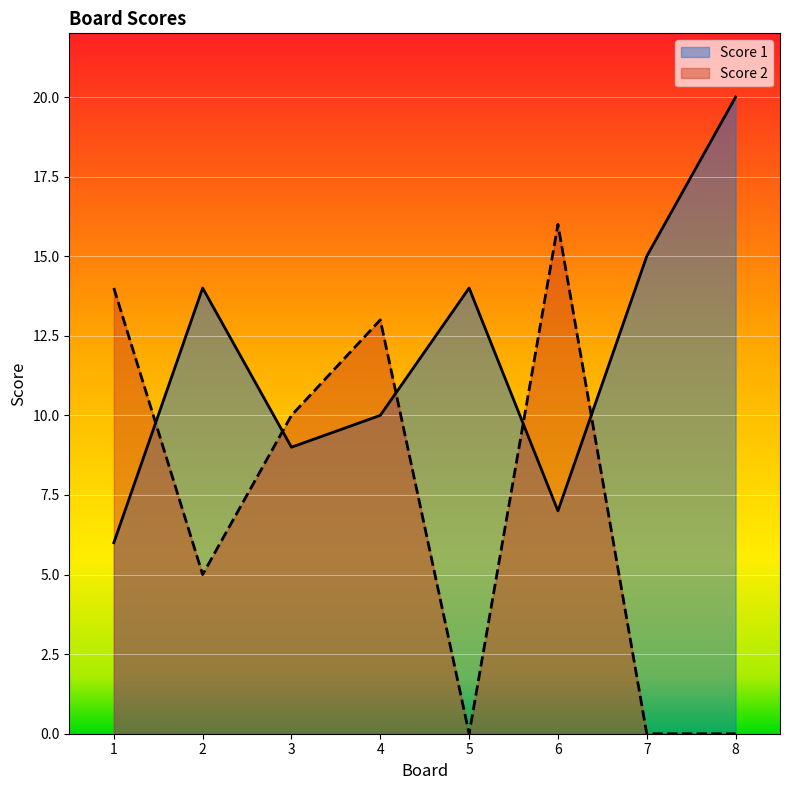

What is the sum of all Score 1 values?

95